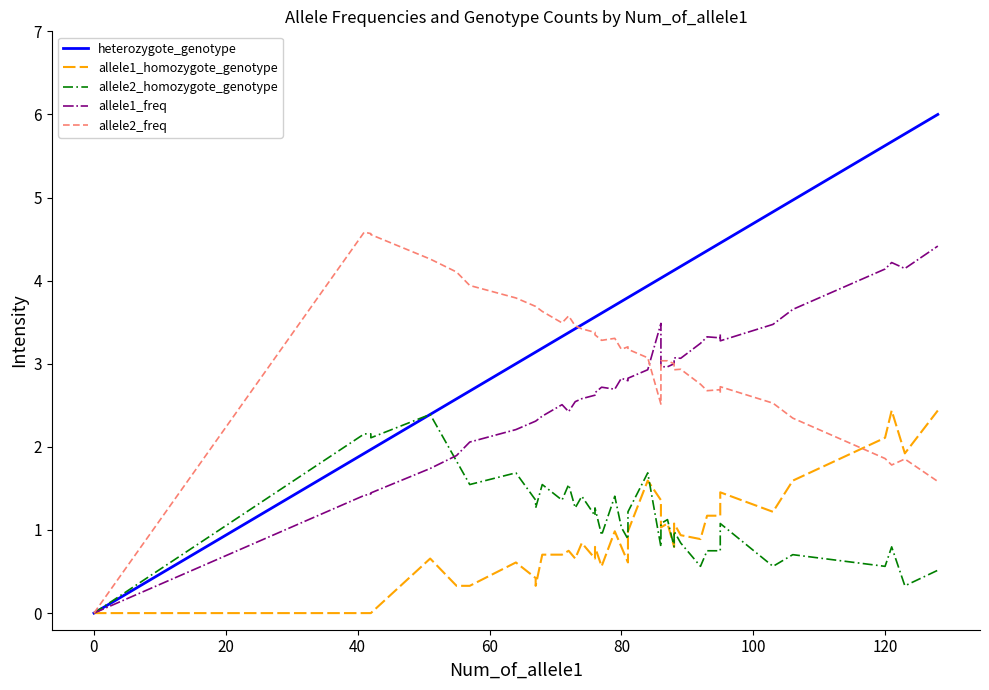

Which series has the largest total across all categories?

heterozygote_genotype